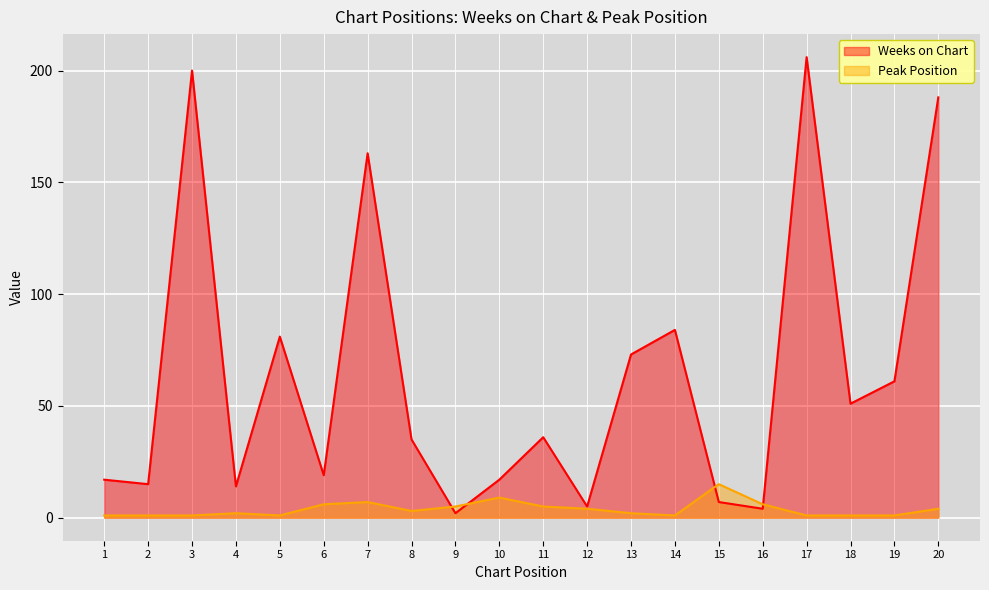

What are all the series names shown in the legend?

Weeks on Chart, Peak Position